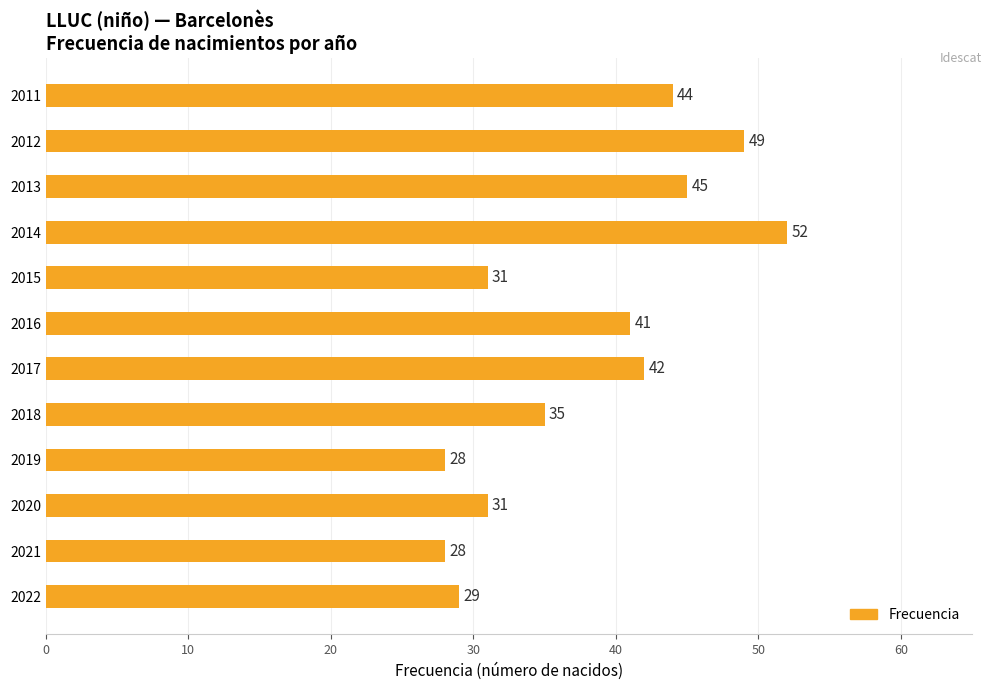

Approximately how many times larger is the value at 2016 compared to 2021?

1.5